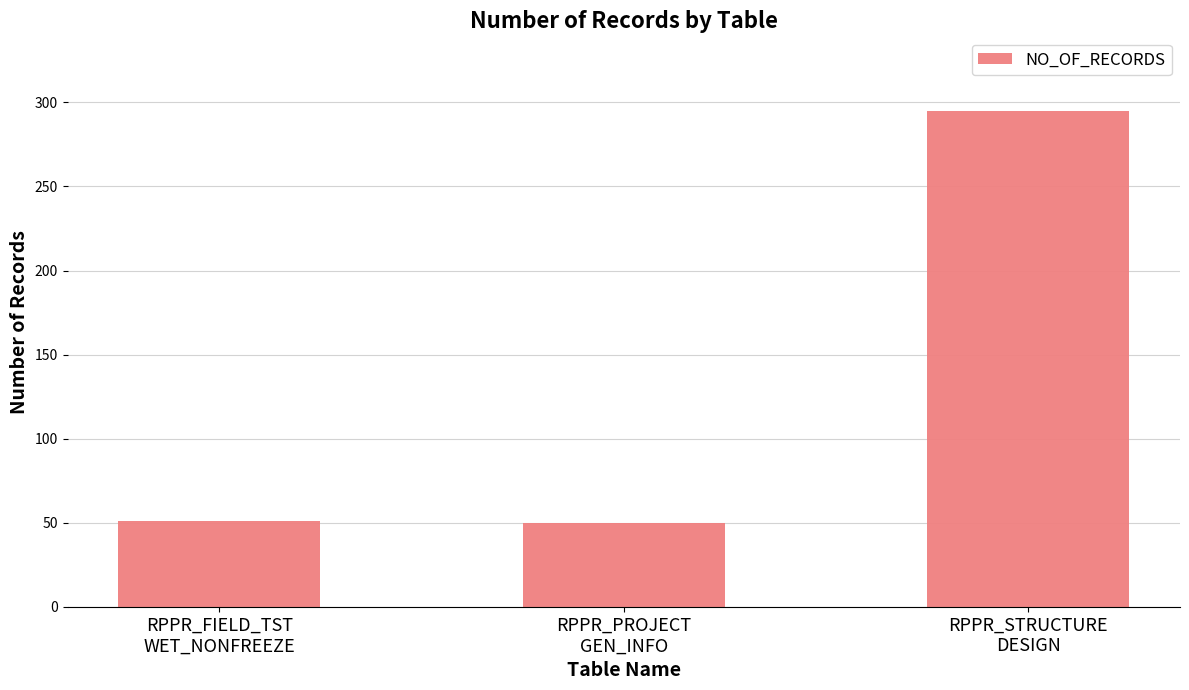

What is the smallest value displayed?

50